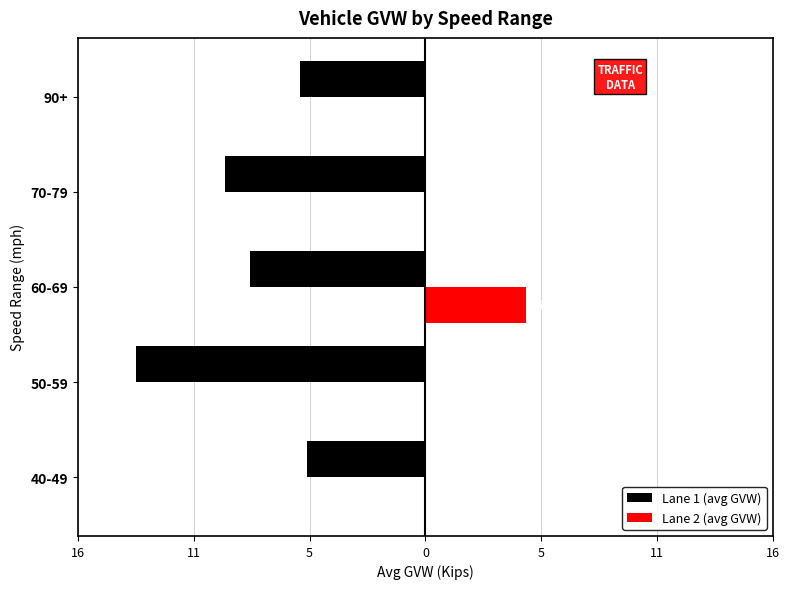

What are all the series names shown in the legend?

Lane 1 (avg GVW), Lane 2 (avg GVW)